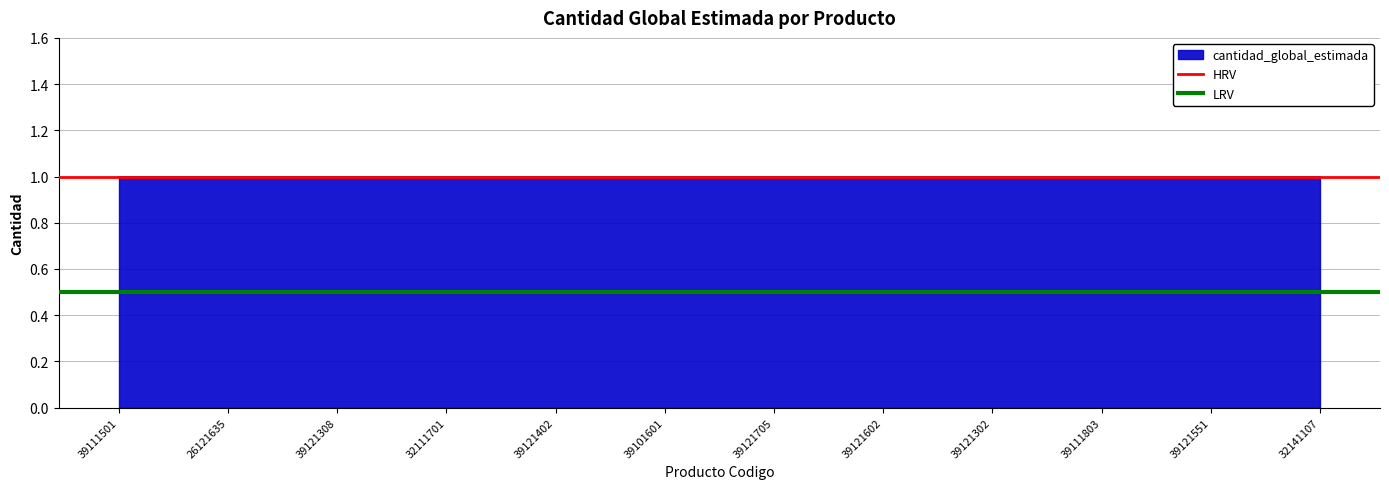

True or false: HRV has a value of 1.7 at 26121635.

False